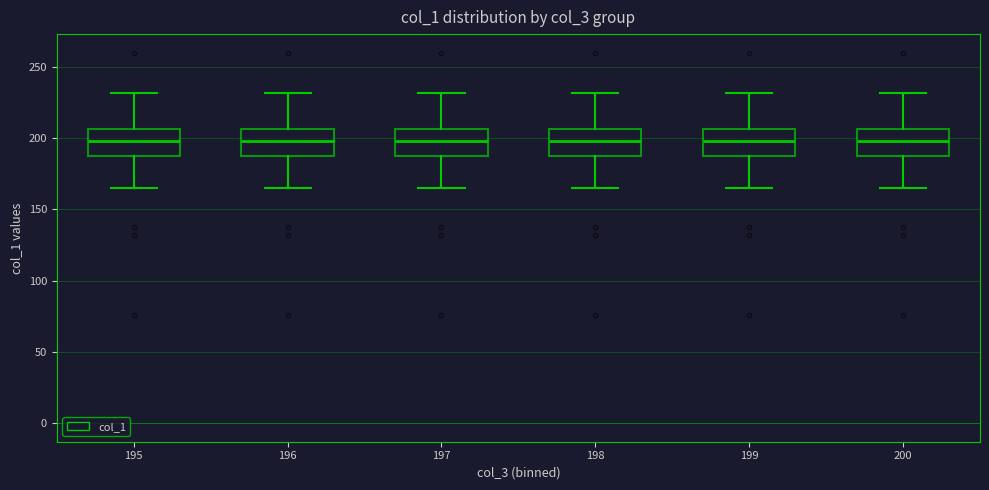

Where does the upper whisker of the box at x = 198 end on the y-axis? The values are not printed on the chart, so give them approximately, as read against the axis.

230